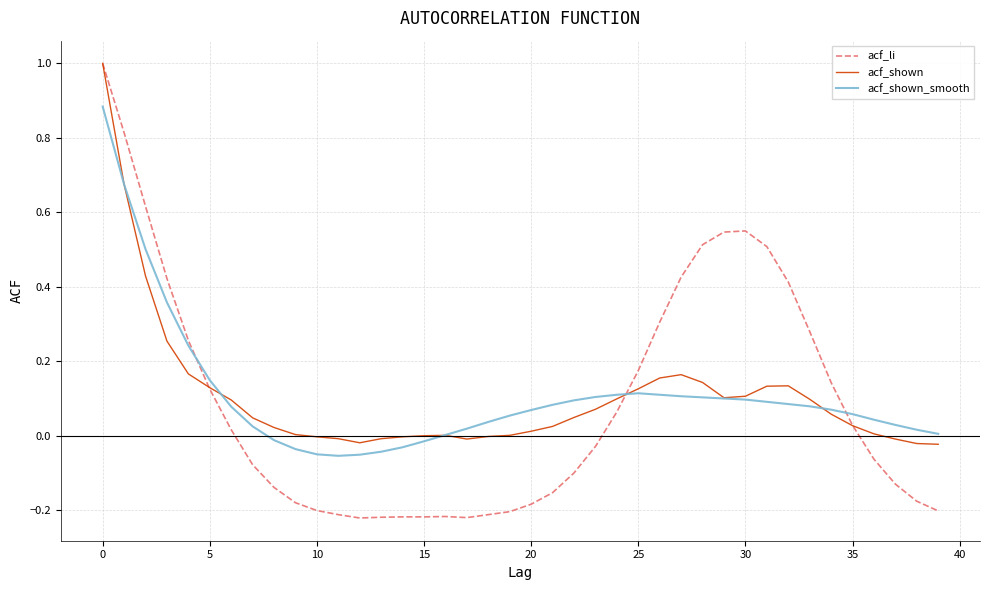

Does the chart display data point markers on the line(s)?

No